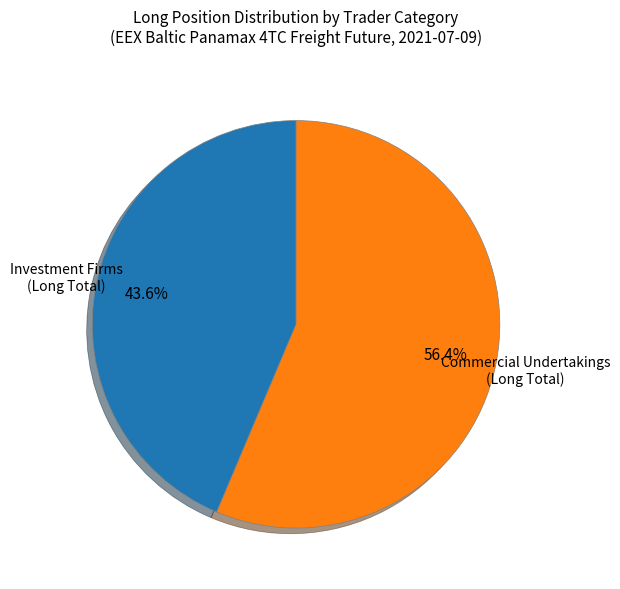

To the nearest percent, what is the average slice percentage?

50%